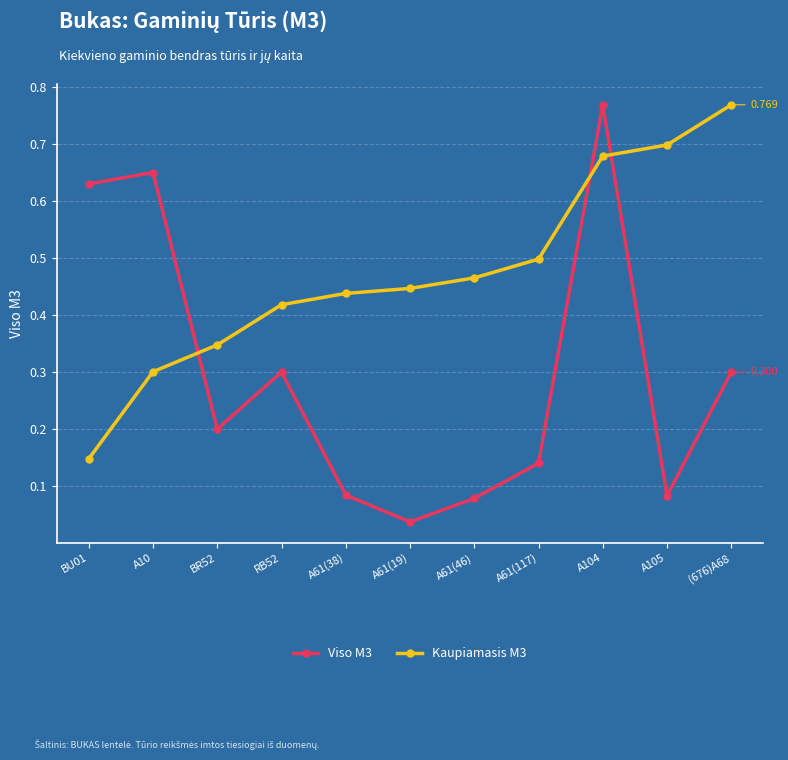

Is the value of Viso M3 at A61(46) greater than the value of Kaupiamasis M3 at (676)A68?

No